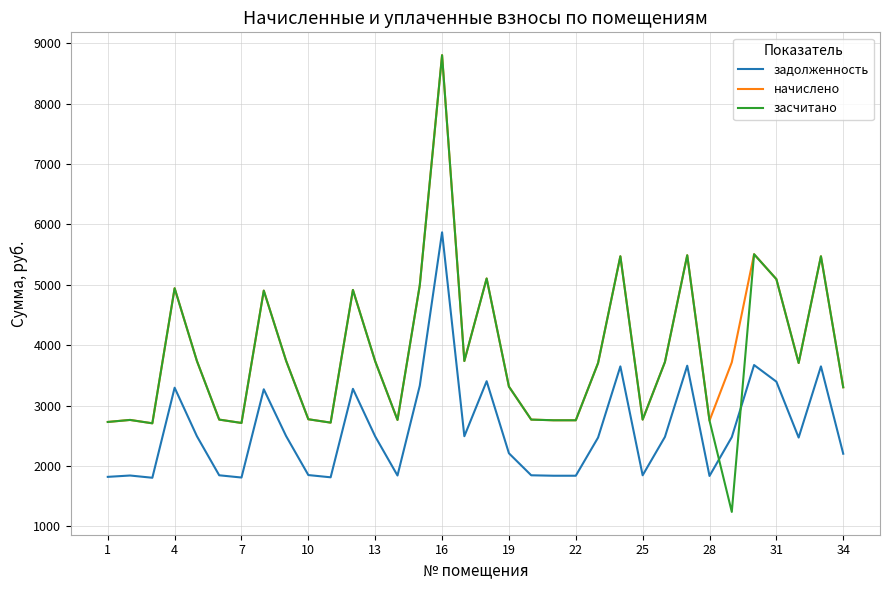

What is the highest value of the начислено series?

8805.2